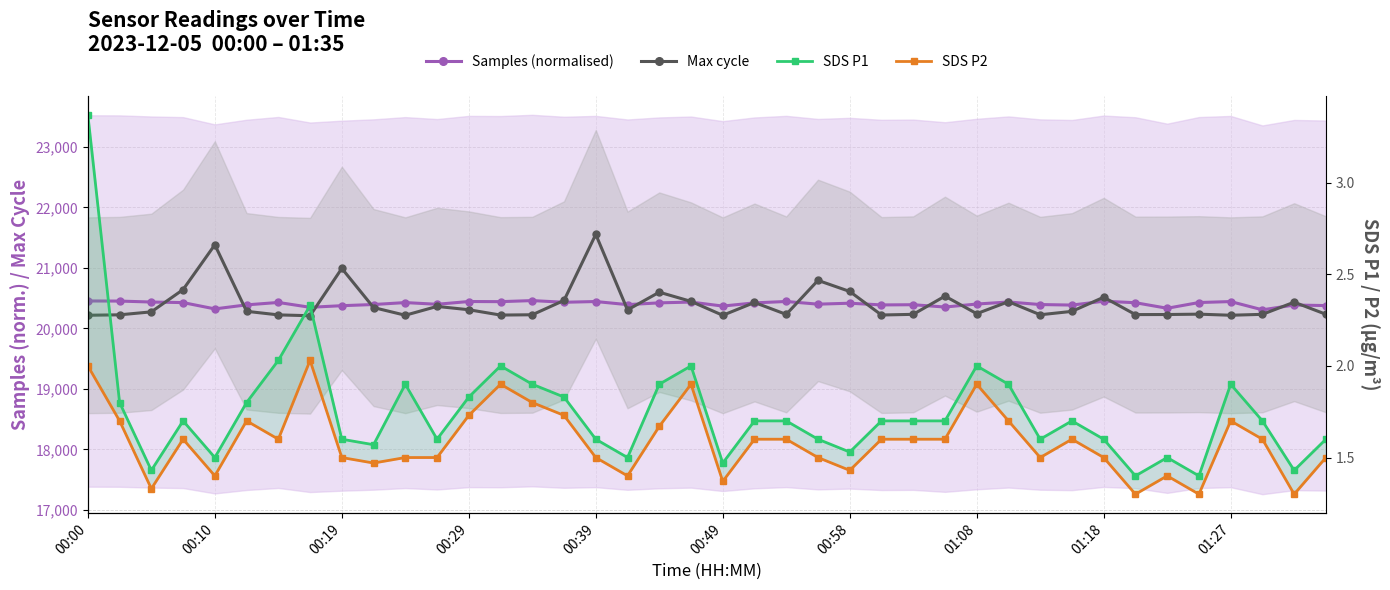

At 30, list the series in order from smallest to largest.

SDS P2, SDS P1, Max cycle, Samples (normalised)